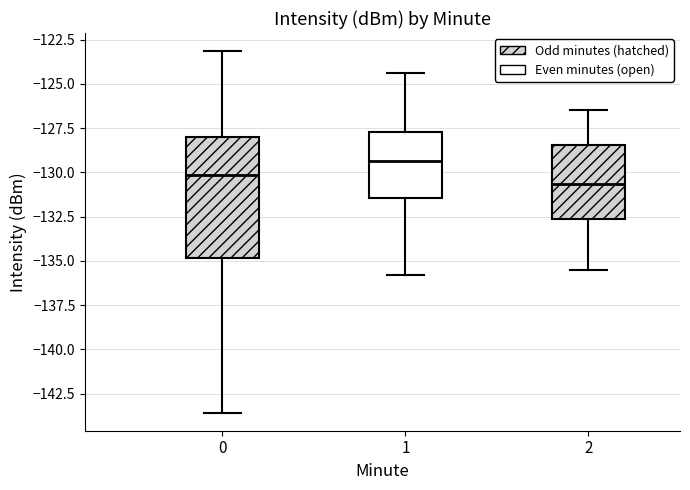

Which box's median line is the highest?

1